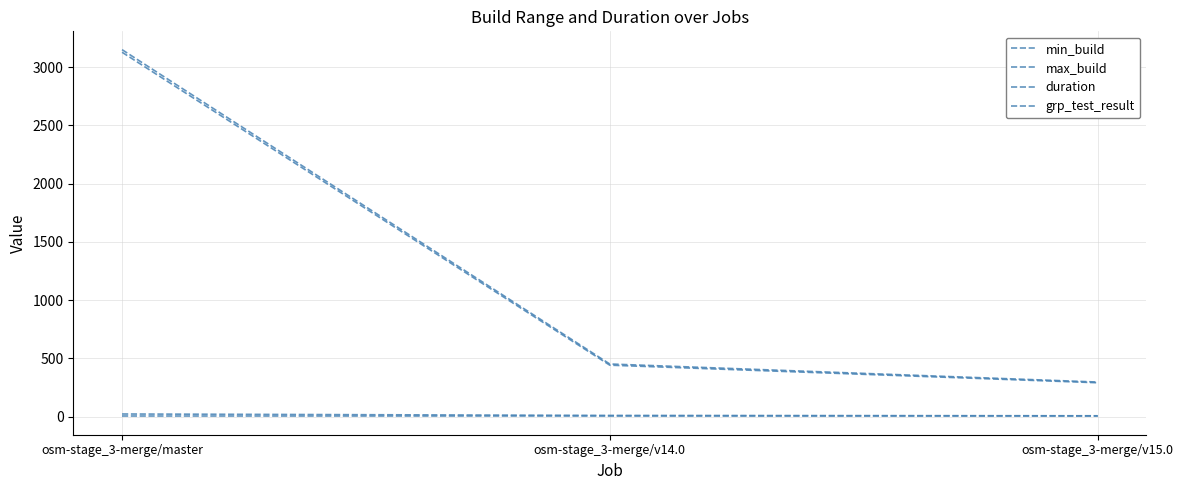

What is the label of the 2nd point from the left?

osm-stage_3-merge/v14.0